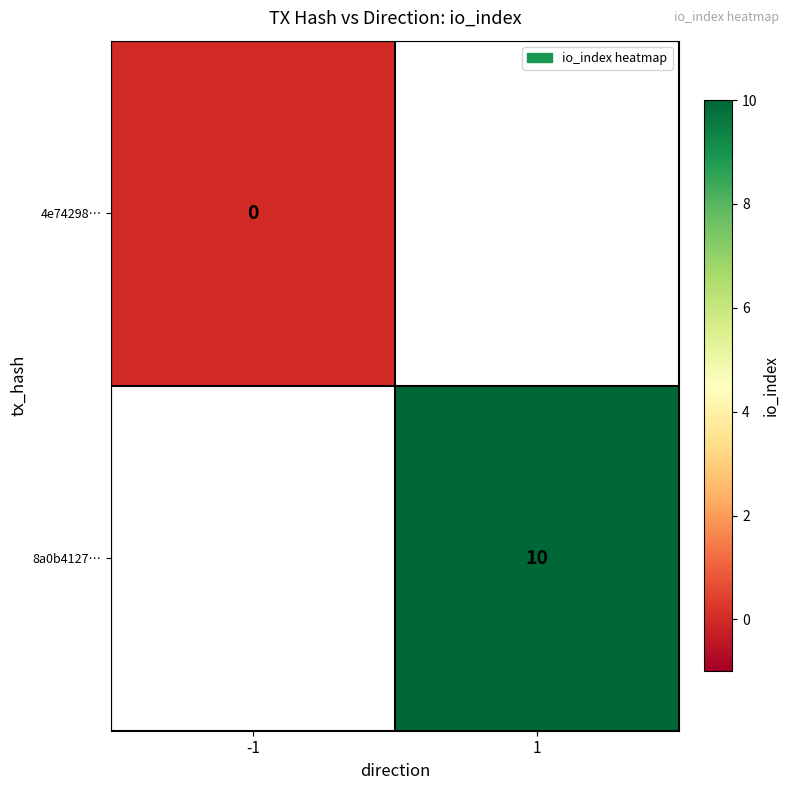

Count the number of categories in the chart.

2